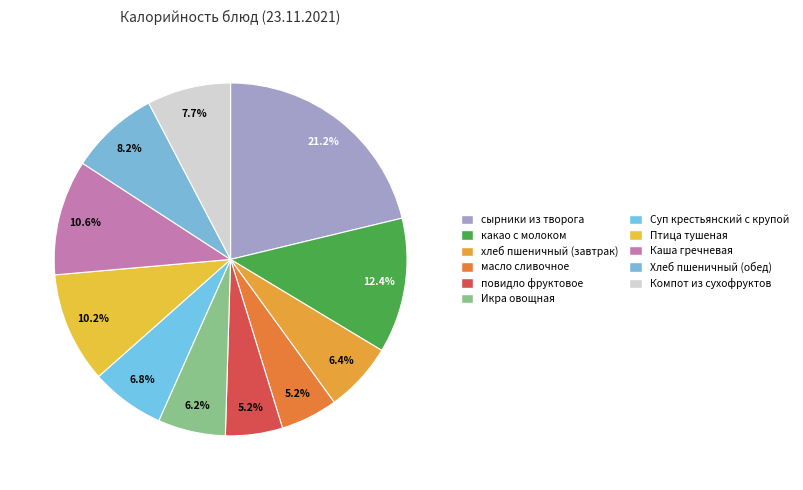

How many slices are in this pie chart?

11